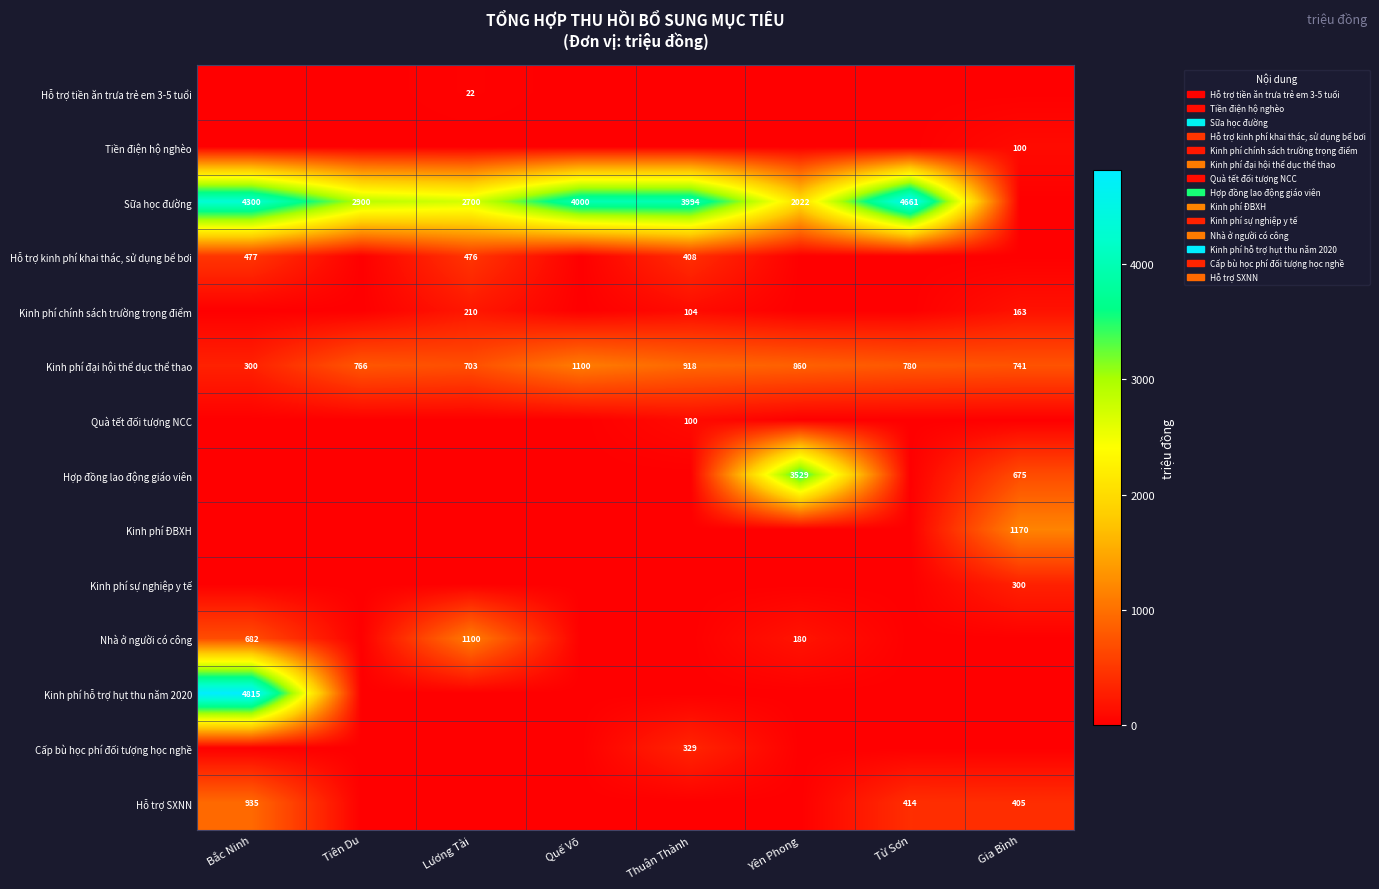

What is the difference between the maximum and minimum values in the Kinh phí đại hội thể dục thể thao series?

800